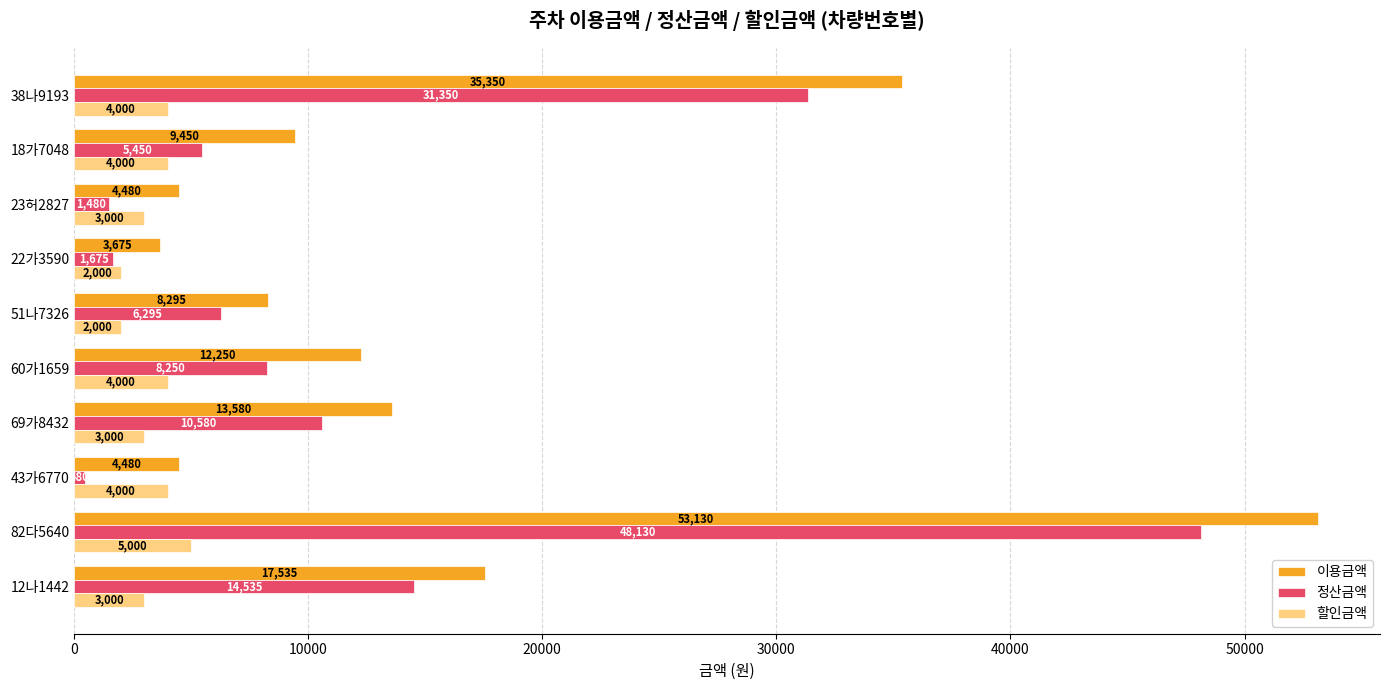

What are all the series names shown in the legend?

이용금액, 정산금액, 할인금액